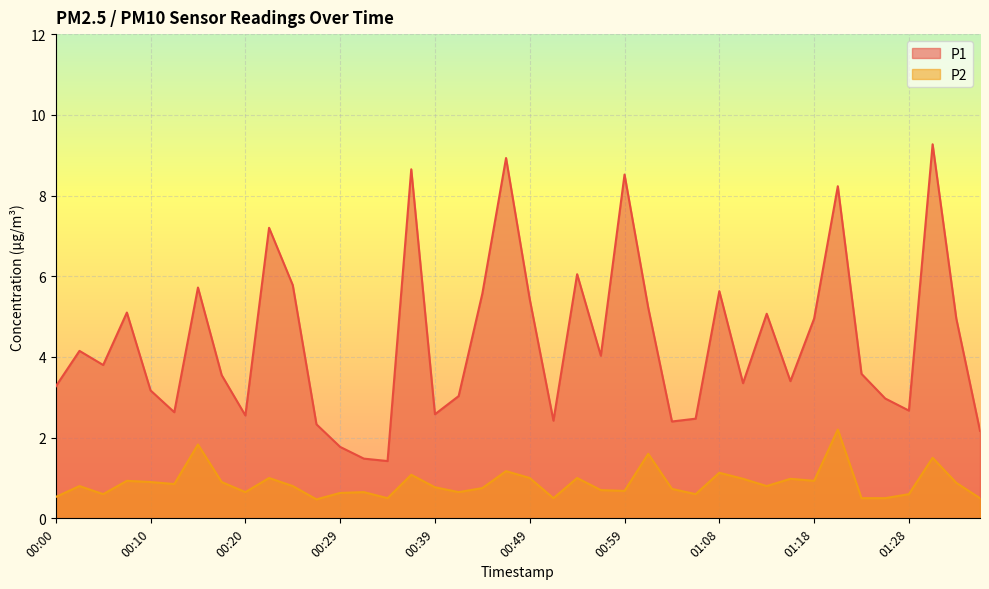

What are all the series names shown in the legend?

P1, P2